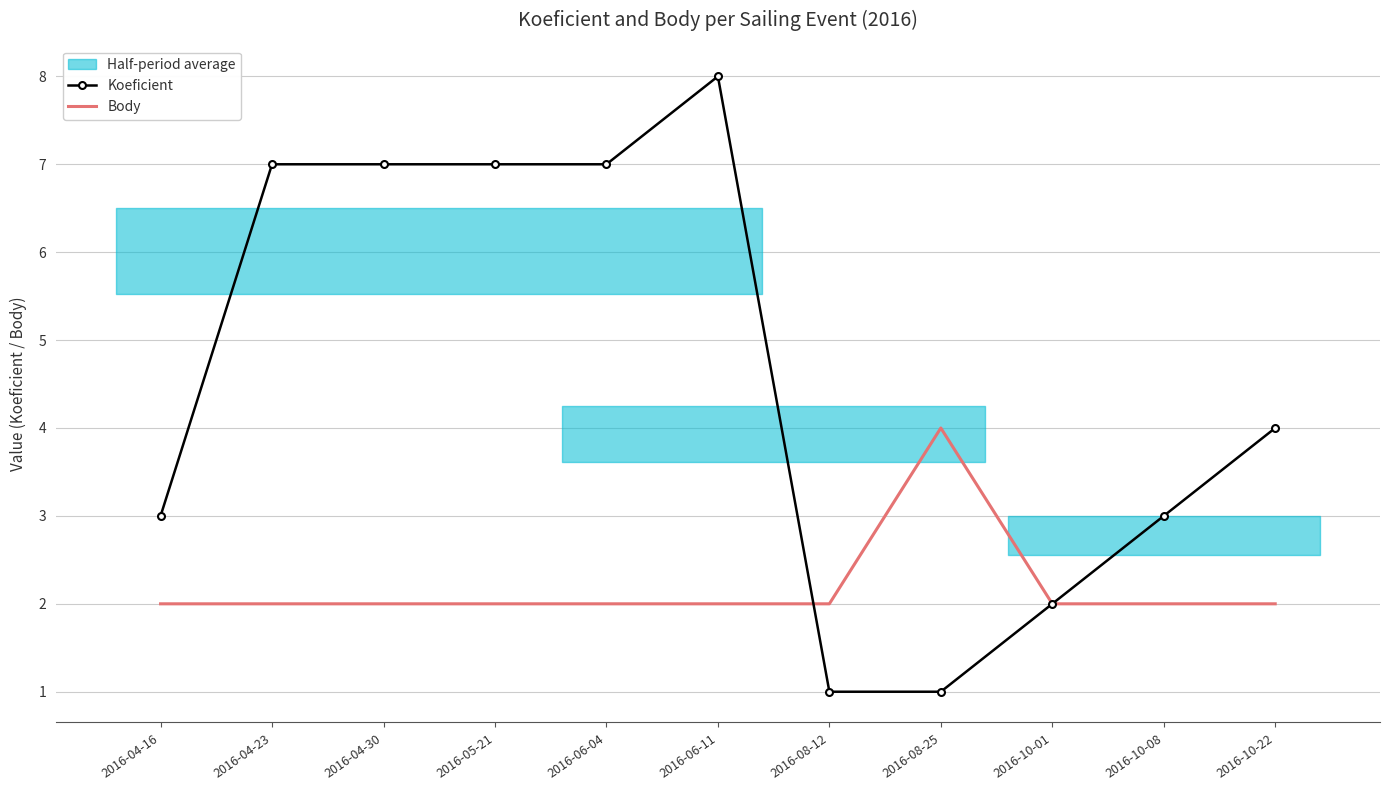

Is it true that Body equals 2 at 2016-06-11?

True